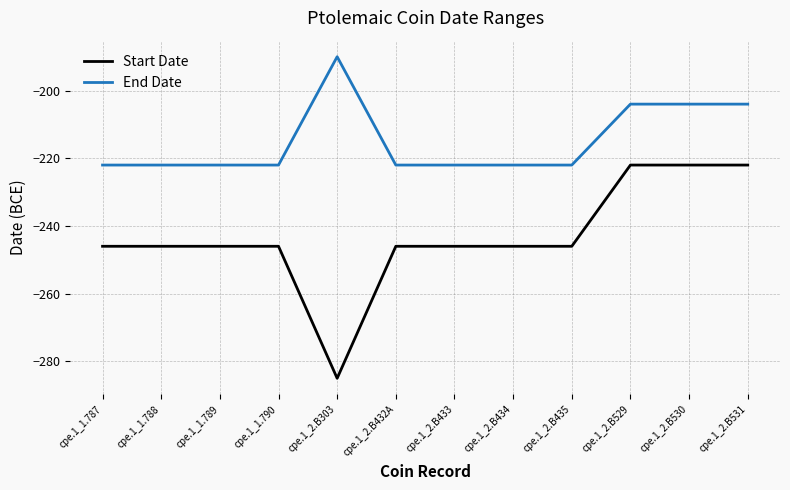

What position from the right is cpe.1_2.B433?

6